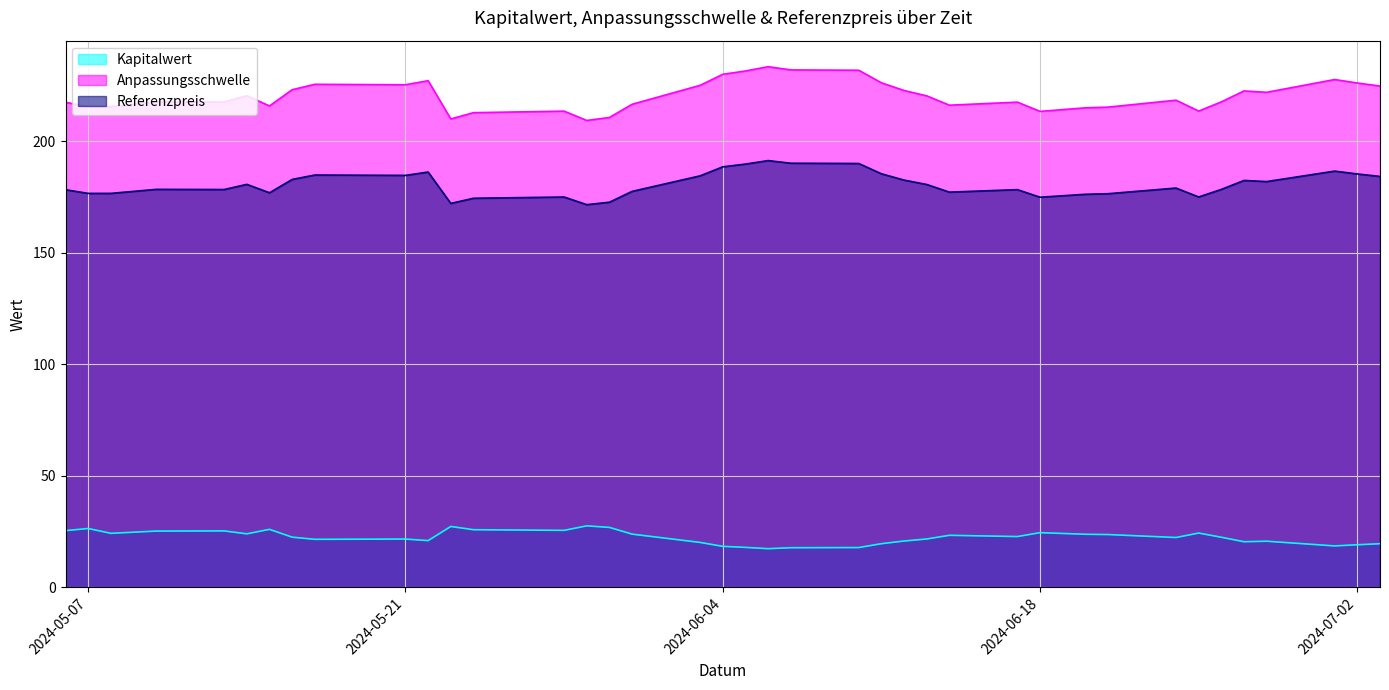

Is it true that Anpassungsschwelle equals 225.4 at 2024-05-21?

True